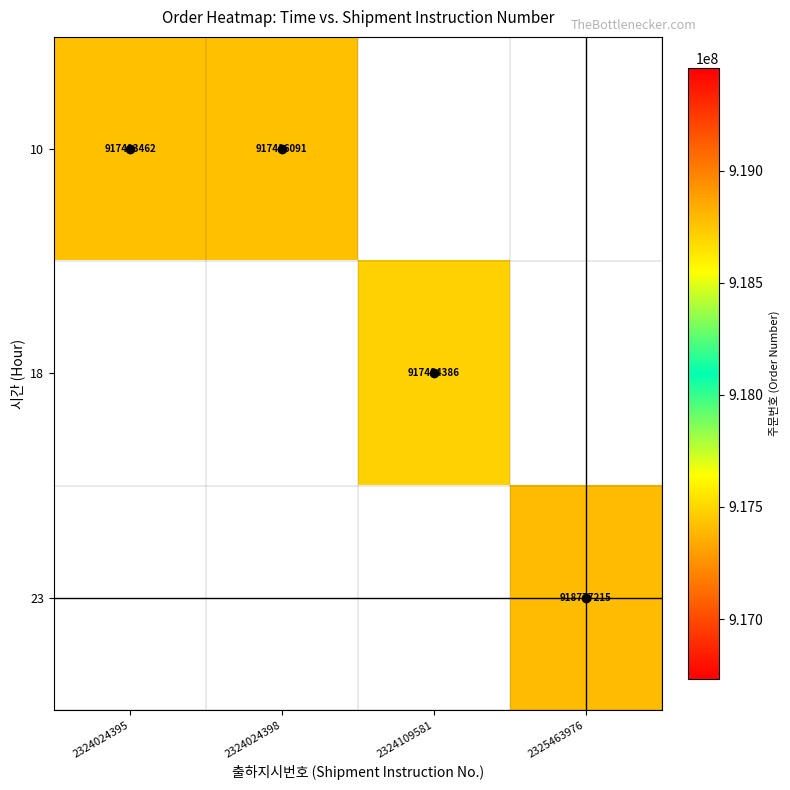

The 23 series shows 192602143 at 2325463976. True or false?

False